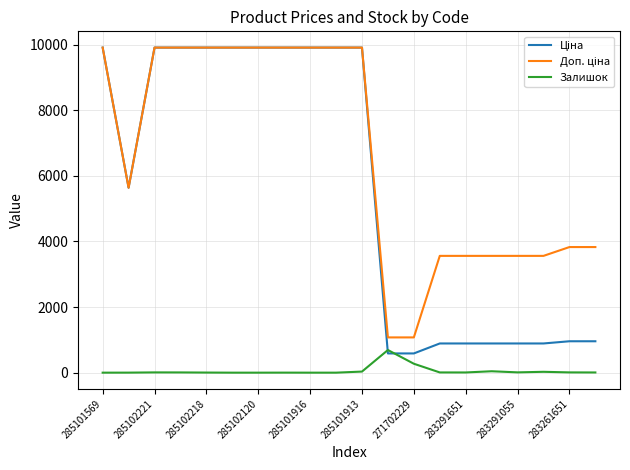

What is the greatest value displayed?

9908.5